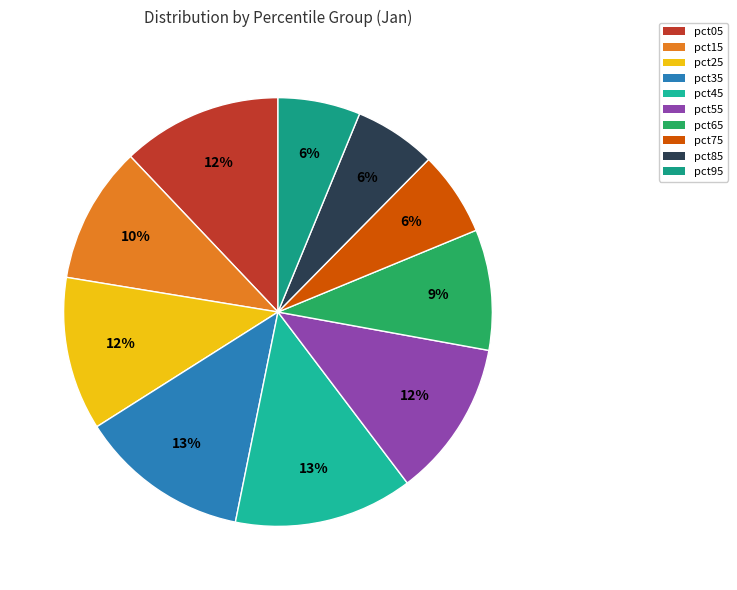

To the nearest percent, what is the difference between the largest and smallest slice percentages?

7%